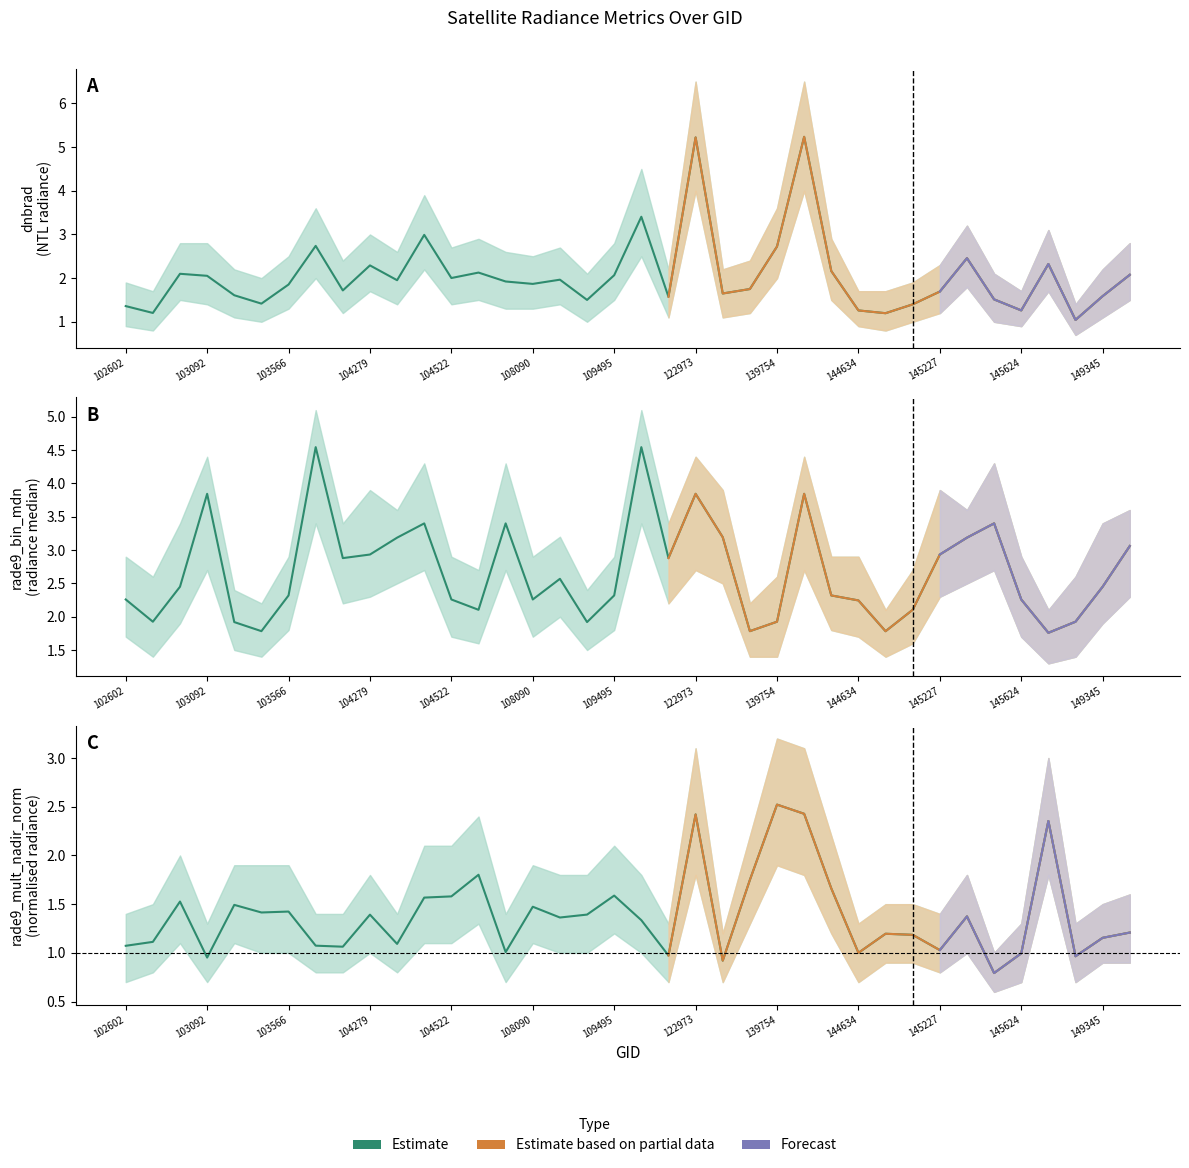

Reading right to left, what are all the values shown in this chart?

dnbrad: 2.1	1.6	1.0	2.3	1.3	1.5	2.5	1.7	1.4	1.2	1.3	2.2	5.2	2.7	1.7	1.6	5.2	1.6	3.4	2.1	1.5	2.0	1.9	1.9	2.1	2.0	3.0	2.0	2.3	1.7	2.7	1.9	1.4	1.6	2.1	2.1	1.2	1.4
rade9_bin_mdn: 3.1	2.5	1.9	1.8	2.3	3.4	3.2	2.9	2.1	1.8	2.2	2.3	3.8	1.9	1.8	3.2	3.8	2.9	4.5	2.3	1.9	2.6	2.3	3.4	2.1	2.3	3.4	3.2	2.9	2.9	4.5	2.3	1.8	1.9	3.8	2.5	1.9	2.3
rade9_mult_nadir_norm: 1.2	1.2	1.0	2.4	1.0	0.8	1.4	1.0	1.2	1.2	1.0	1.7	2.4	2.5	1.7	0.9	2.4	1.0	1.3	1.6	1.4	1.4	1.5	1.0	1.8	1.6	1.6	1.1	1.4	1.1	1.1	1.4	1.4	1.5	1.0	1.5	1.1	1.1